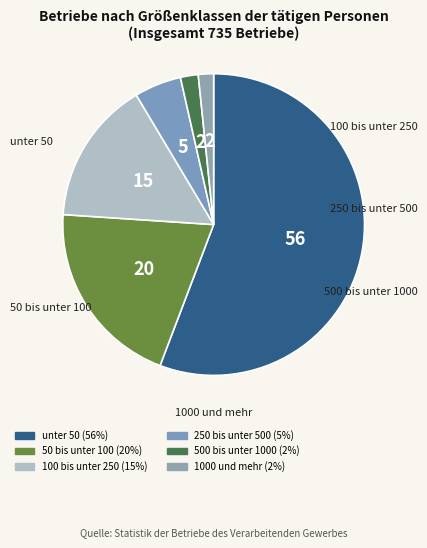

Is it true that 1000 und mehr is 2% of the pie?

True